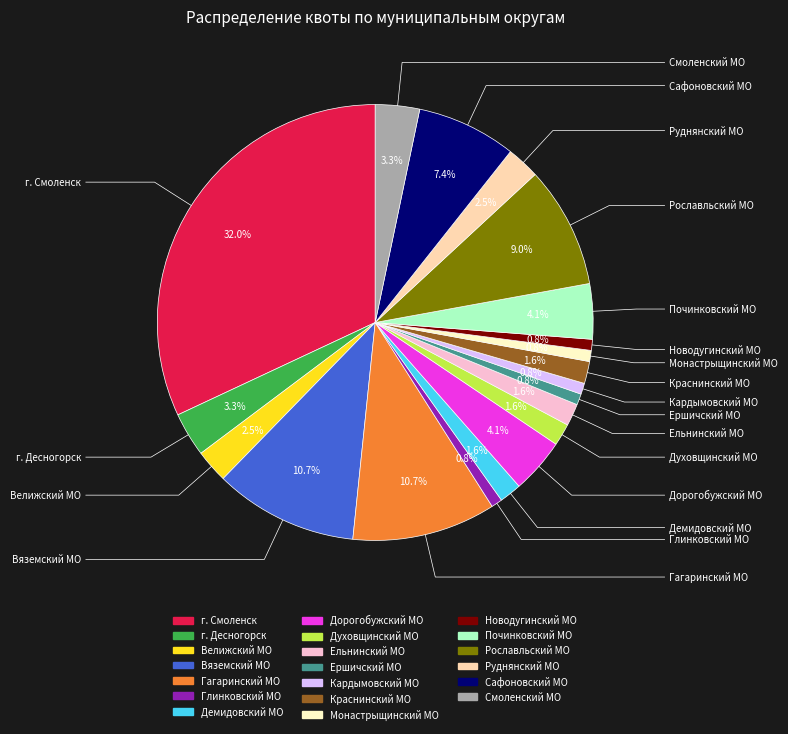

To the nearest percent, what is the average slice percentage?

5%